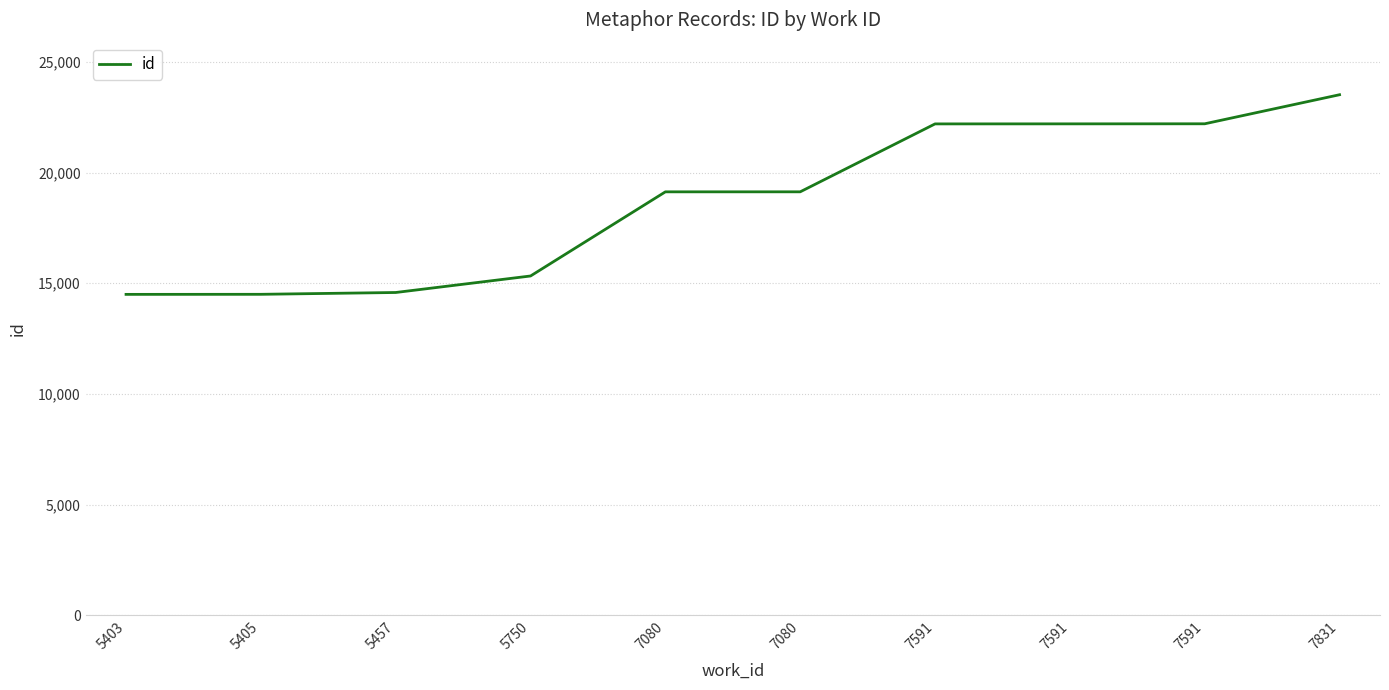

Is this an area chart (filled region under the line)?

No